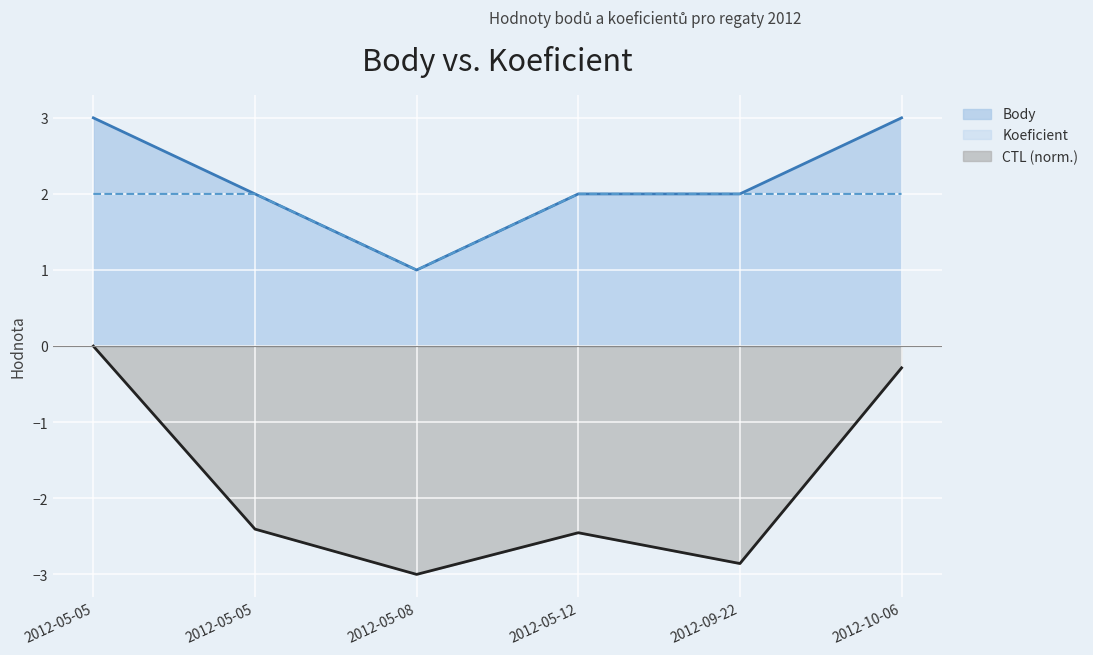

Between 2012-05-05 and 2012-05-12, which is larger?

2012-05-05